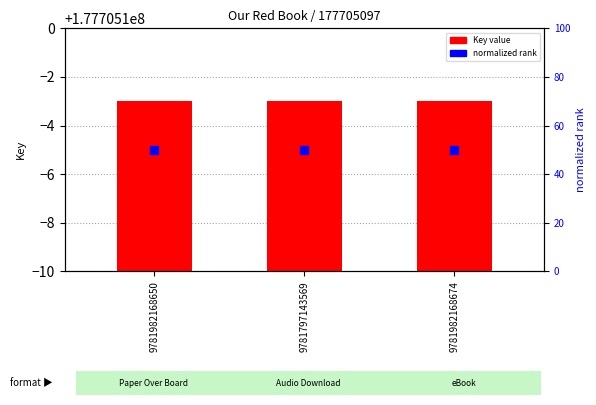

What are all the series names shown in the legend?

Key, normalized rank